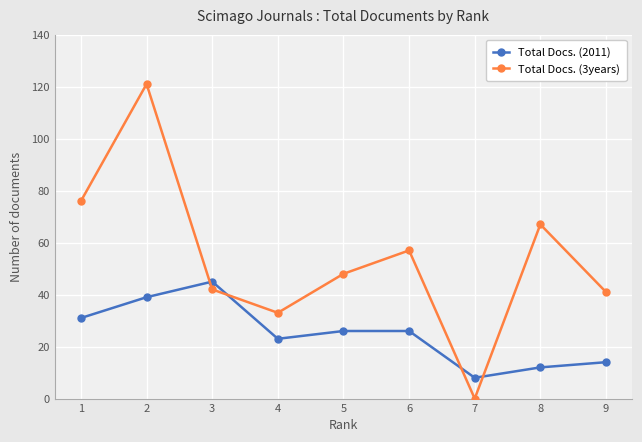

At which label is Total Docs. (3years) closest to 60?

6